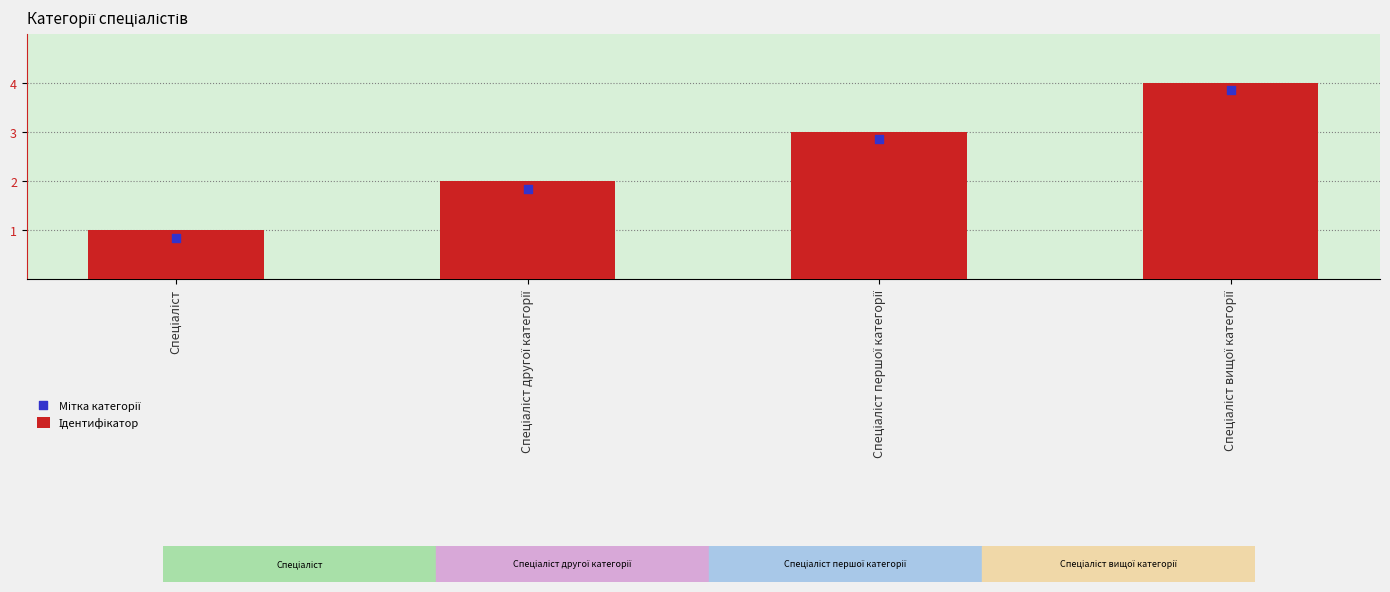

Which series contains the lowest Y value?

Мітка категорії